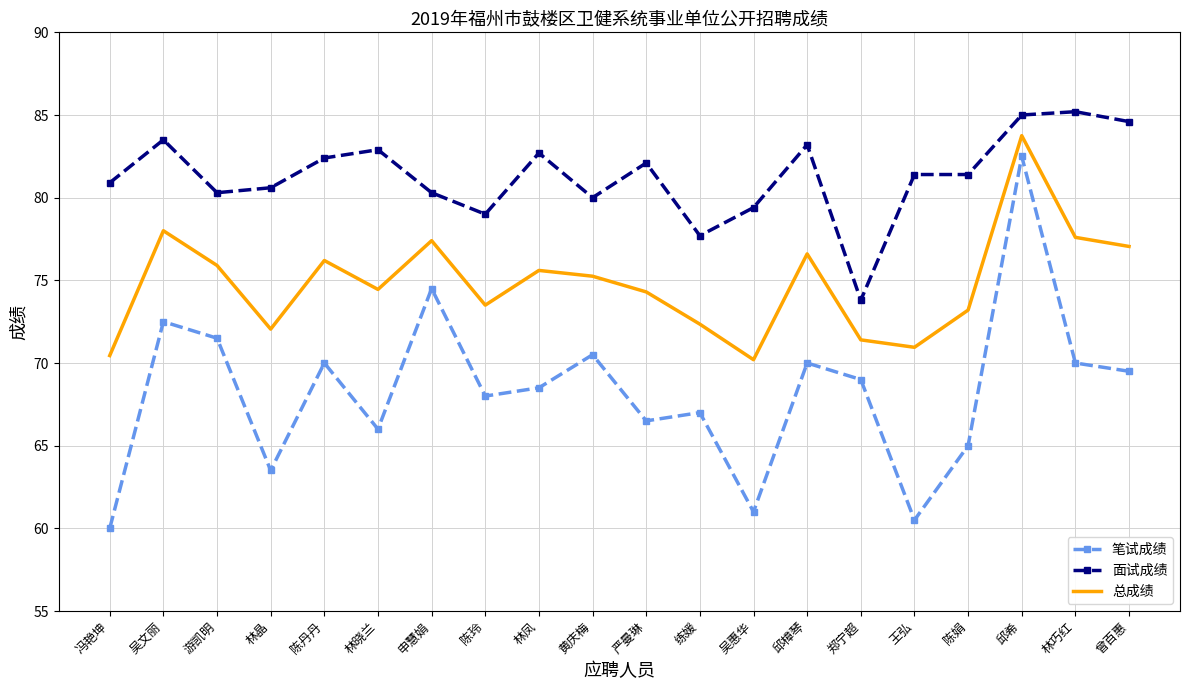

List the series in order of their peak value, highest first.

面试成绩, 总成绩, 笔试成绩